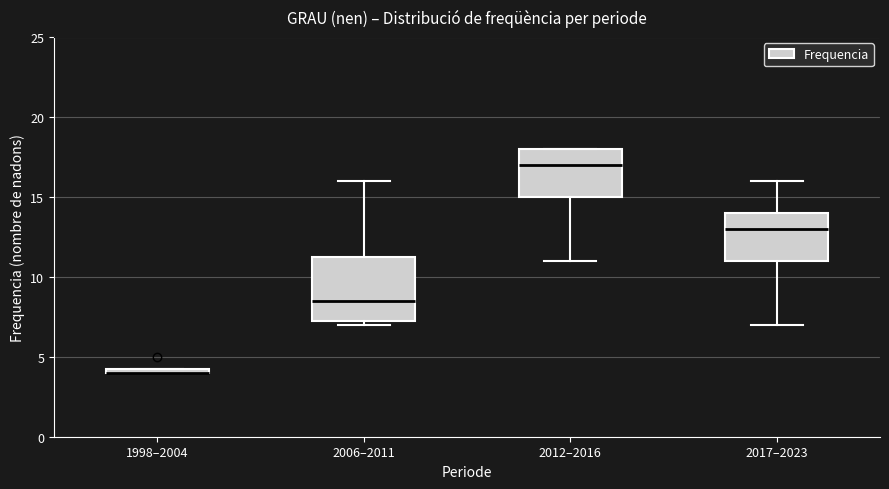

Which box is the tallest, from its lower edge to its upper edge?

2006–2011